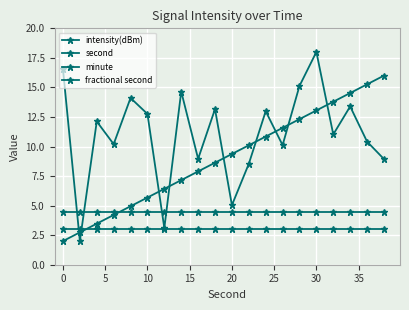

Count the number of categories in the chart.

20